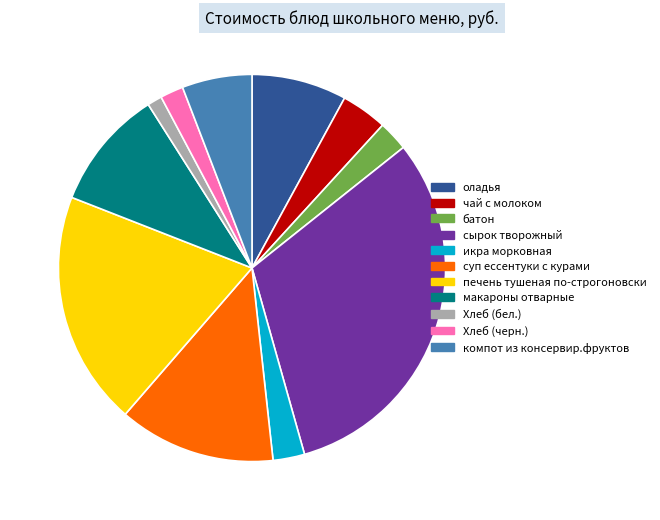

Approximately how many times larger is the value at батон compared to Хлеб (черн.)?

1.3